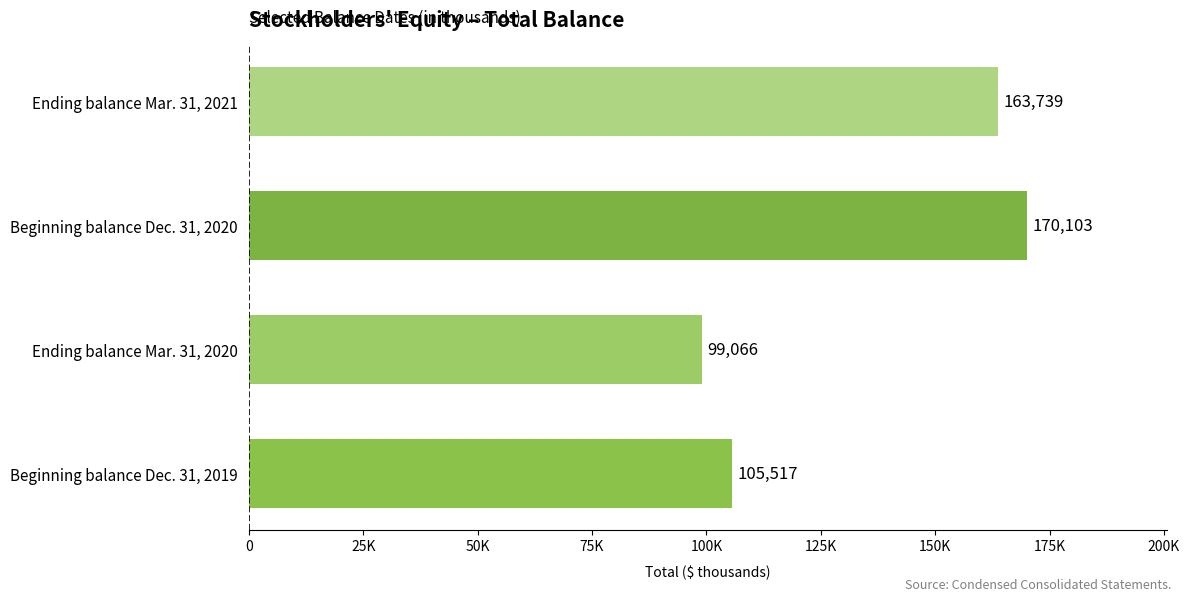

Rank the categories by value from lowest to highest.

Ending balance Mar. 31, 2020, Beginning balance Dec. 31, 2019, Ending balance Mar. 31, 2021, Beginning balance Dec. 31, 2020